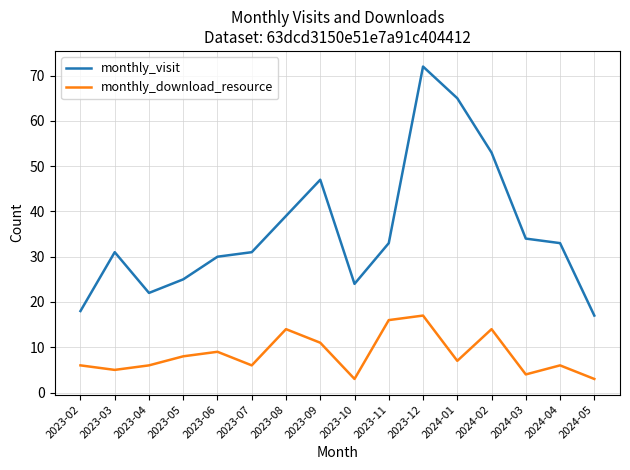

What position from the right is 2024-04?

2